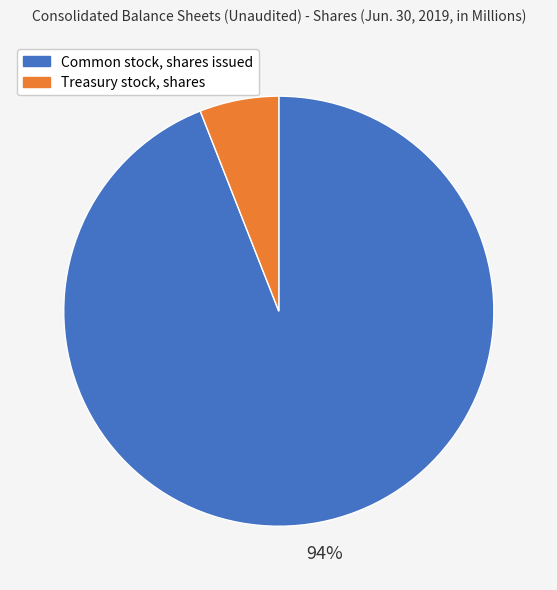

Is it true that Treasury stock, shares is 6% of the pie?

True